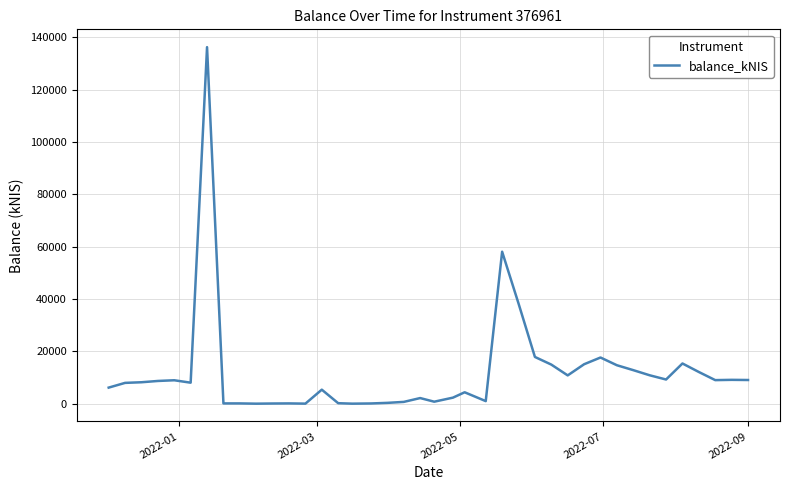

What is the greatest value displayed?

136276.6